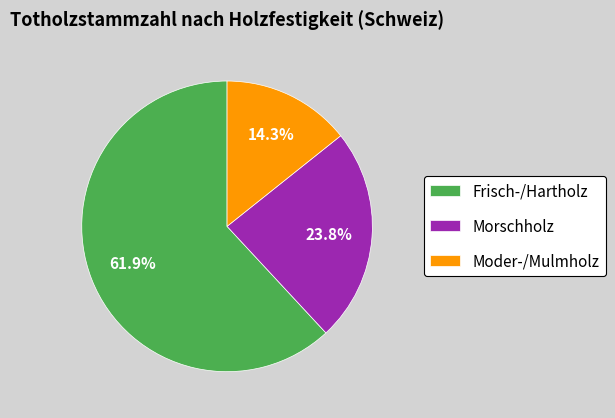

Do Moder-/Mulmholz and Frisch-/Hartholz together represent more than half of the pie?

Yes